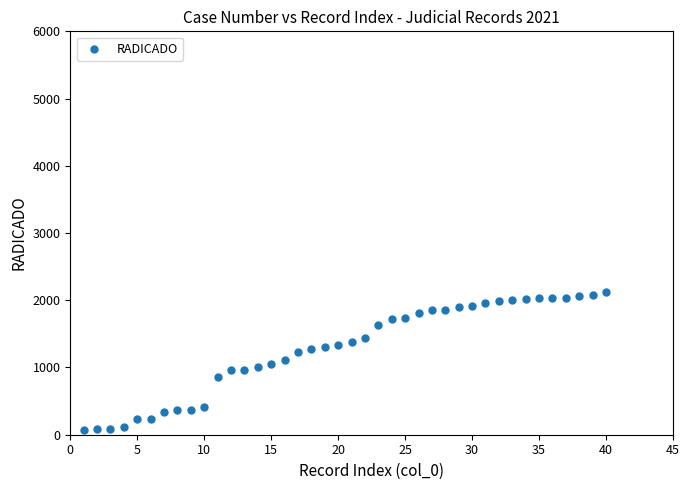

What is the range of Y values (max minus min)?

2046